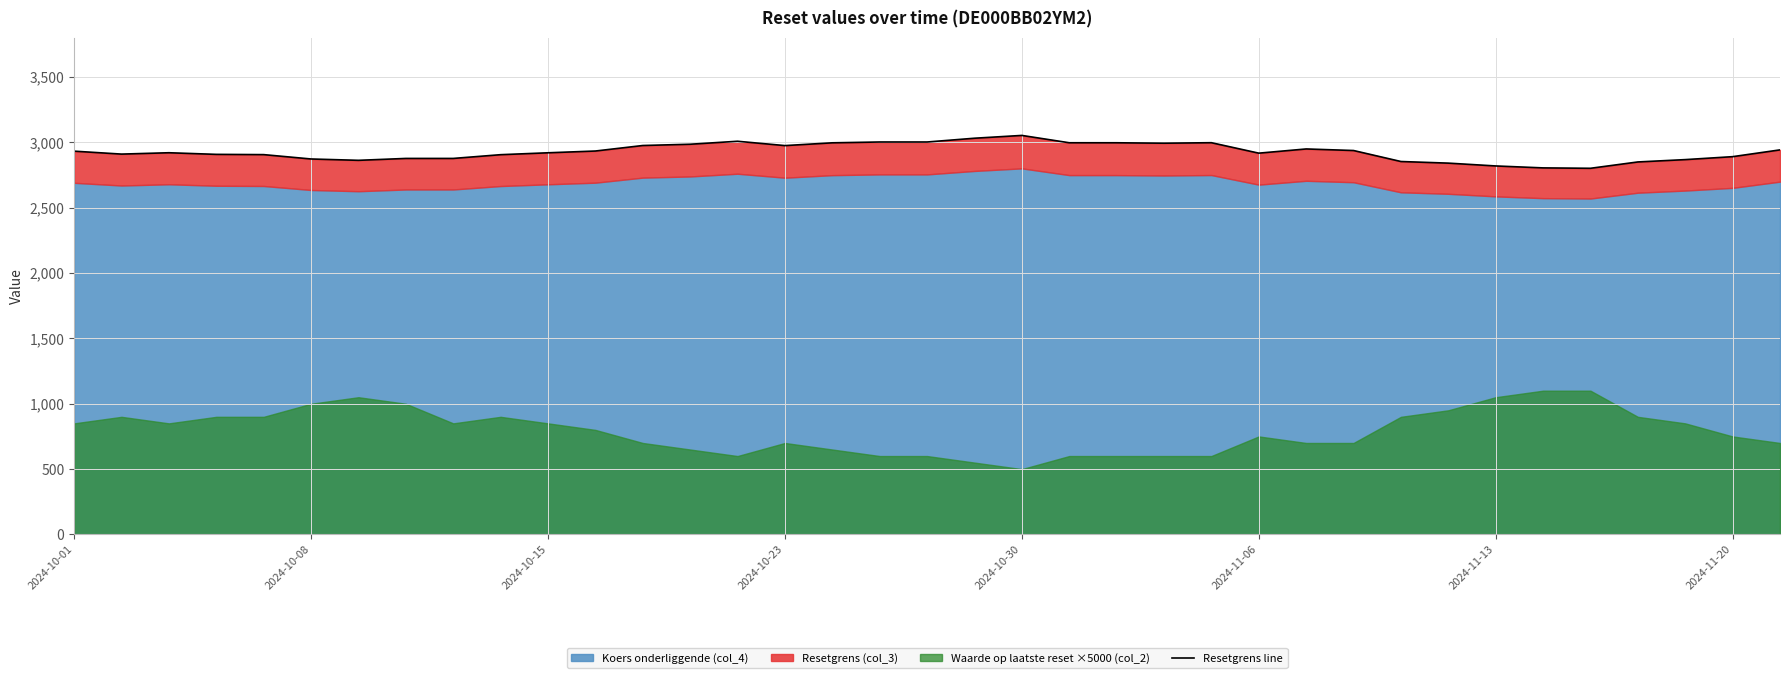

Is it true that the value at 21 is 956.9?

False